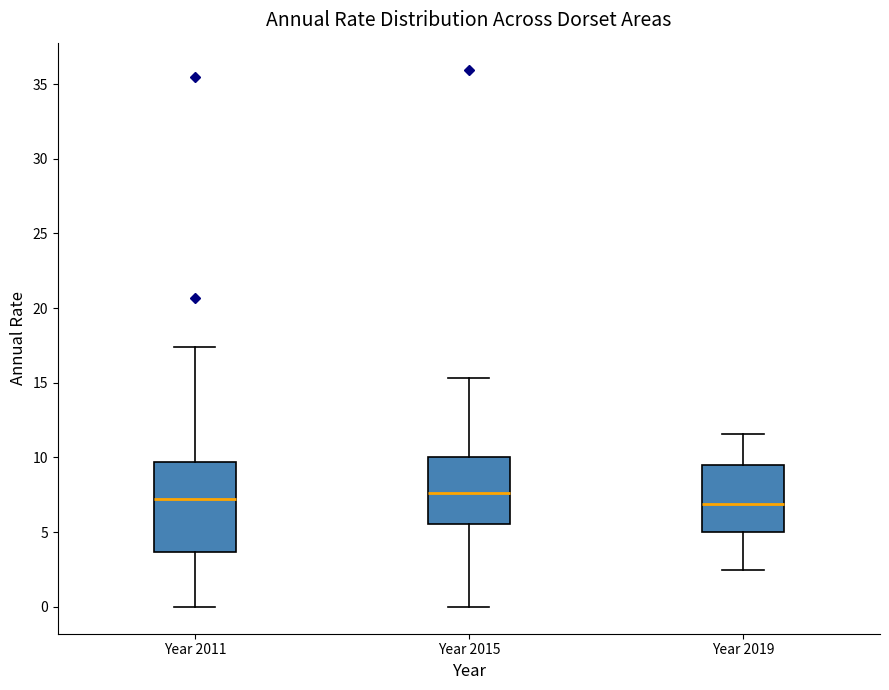

Reading left to right, transcribe this box plot: for each box, give where its median line is, the range the box spans, and where its two whiskers end, as read against the y-axis. The values are not printed on the chart, so give them approximately, as read against the axis.

Year 2011: median 7.0, box 3.5 to 9.5, whiskers 0.0 to 17.5
Year 2015: median 7.5, box 5.5 to 10.0, whiskers 0.0 to 15.5
Year 2019: median 7.0, box 5.0 to 9.5, whiskers 2.5 to 11.5